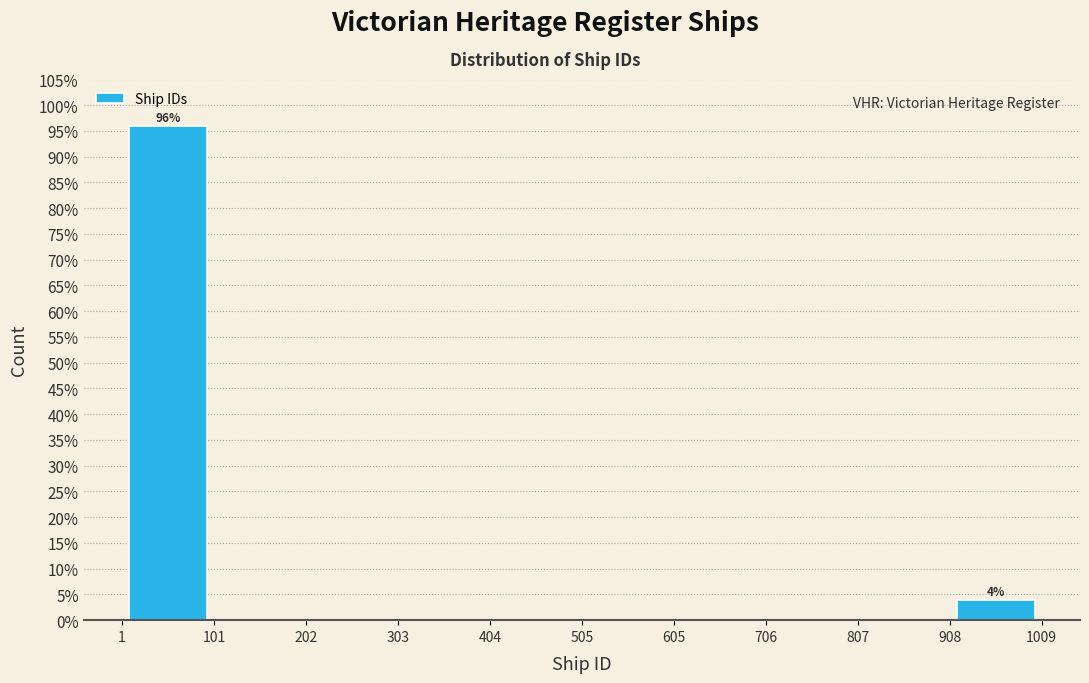

Over which range of the x-axis is the bar tallest?

1 to 101